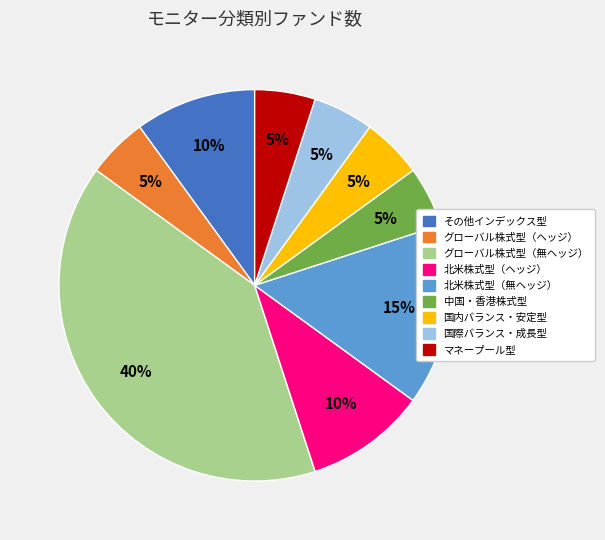

Is グローバル株式型（無ヘッジ） the majority of the pie?

No